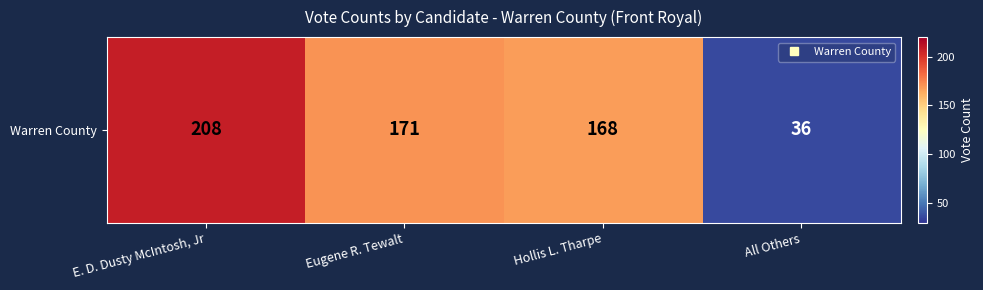

What is the average value?

146